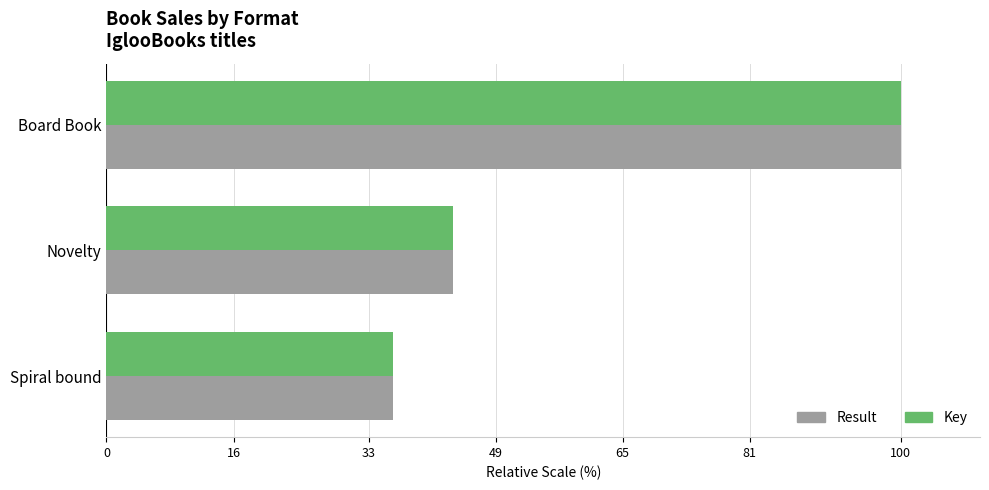

At which label is Key closest to 68?

Novelty